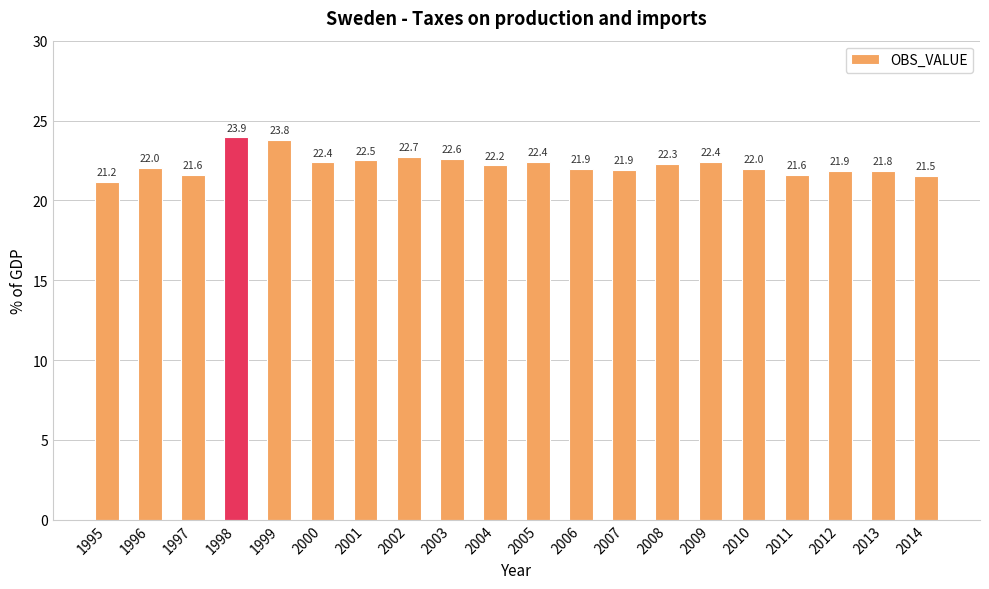

What is the change in value from 2004 to 2006?

-0.2